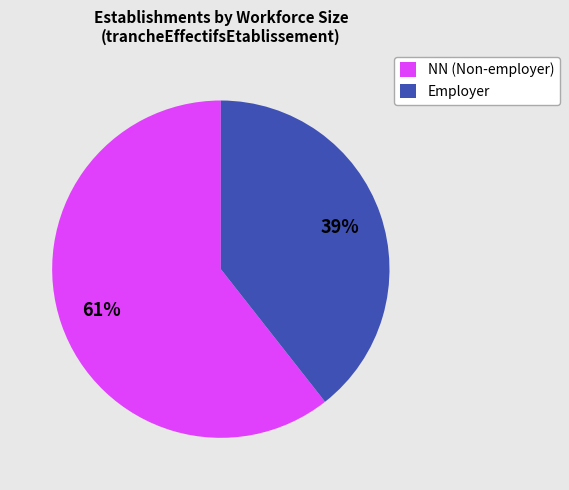

Which category has the biggest portion of the pie?

NN (Non-employer)